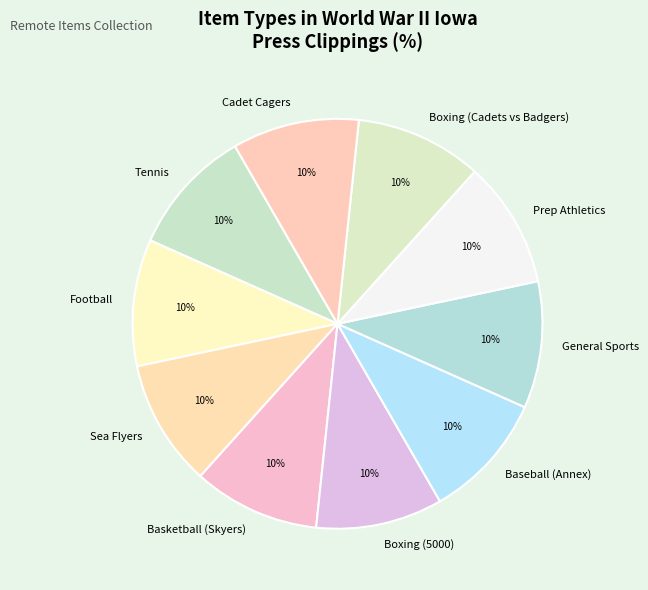

What percentage is the Boxing (Cadets vs Badgers) slice, to the nearest percent?

10%